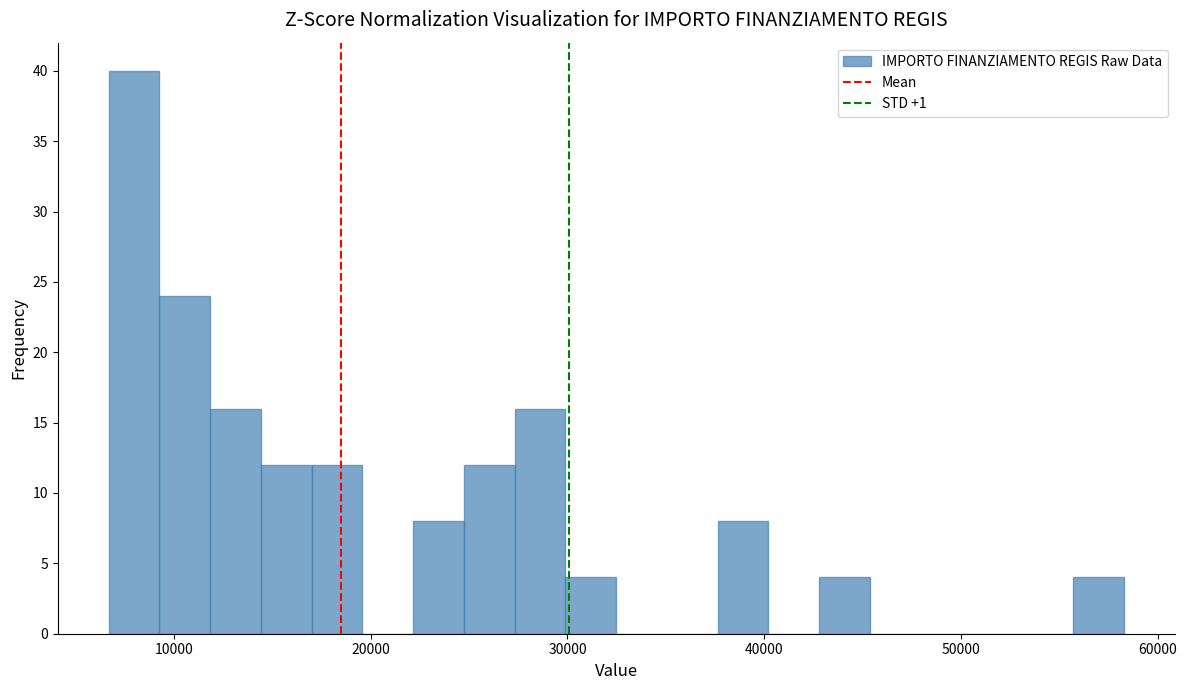

Read against the x-axis, roughly where is the centre of the tallest bar?

8000